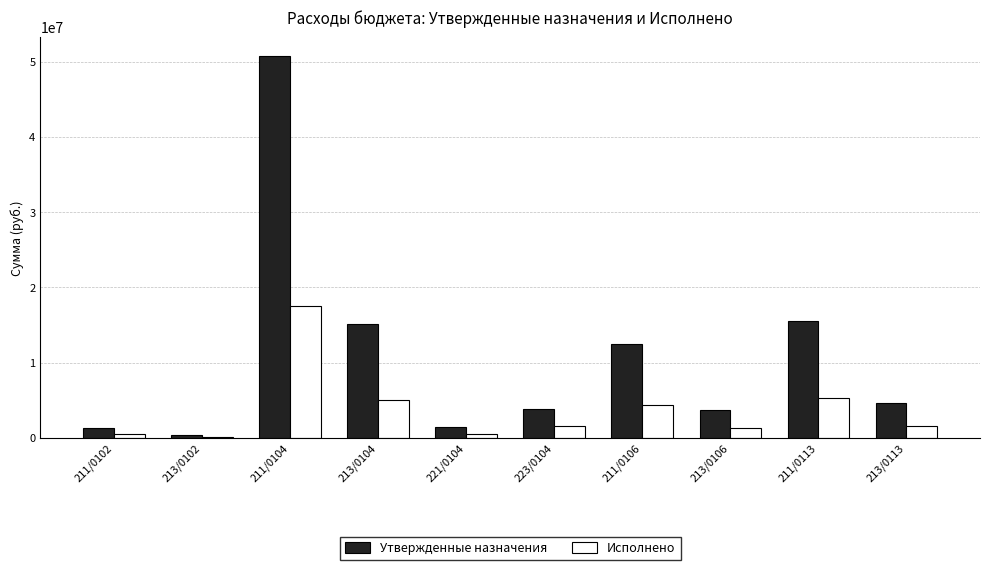

True or false: Утвержденные назначения has a value of 396800.0 at 213/0102.

True